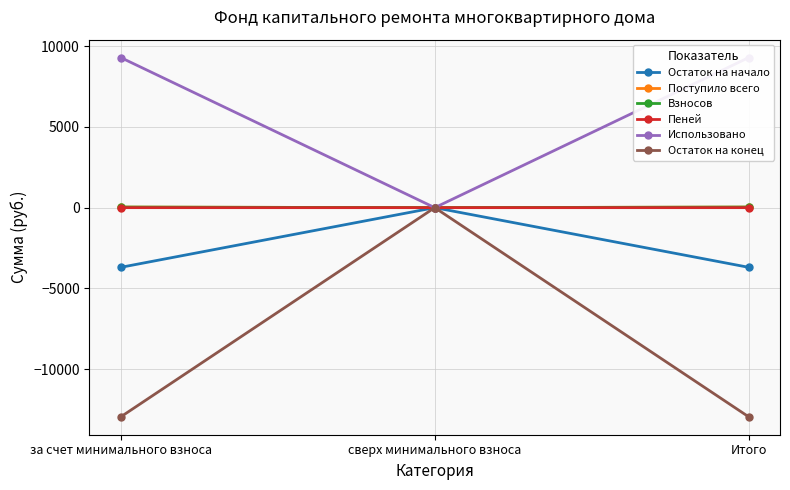

How many values in the Поступило всего series are below 35?

1